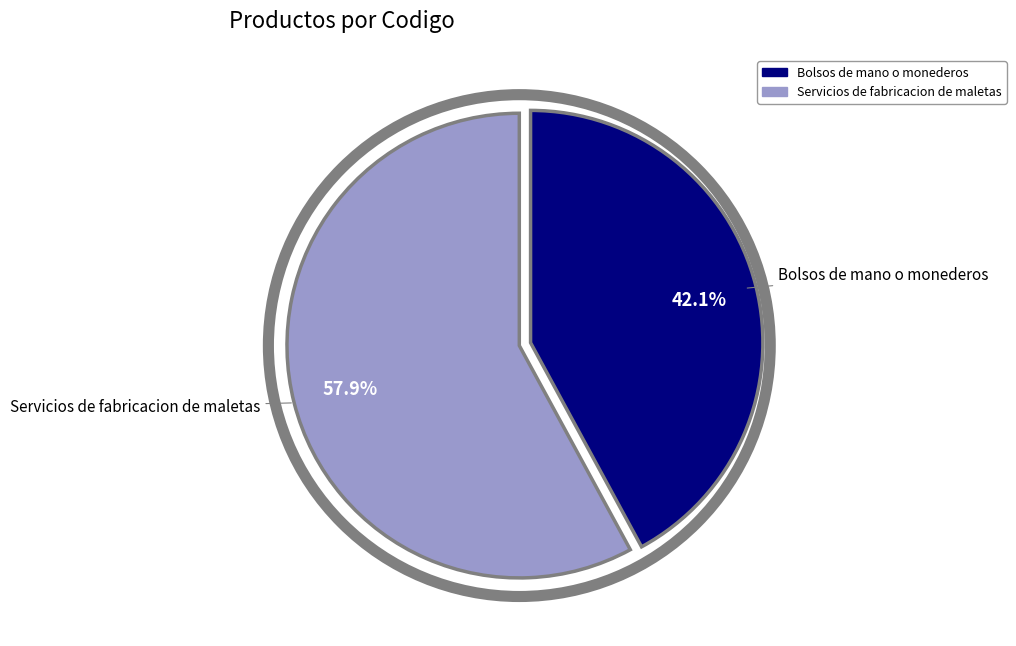

What percentage is the Servicios de fabricacion de maletas slice, to the nearest percent?

58%